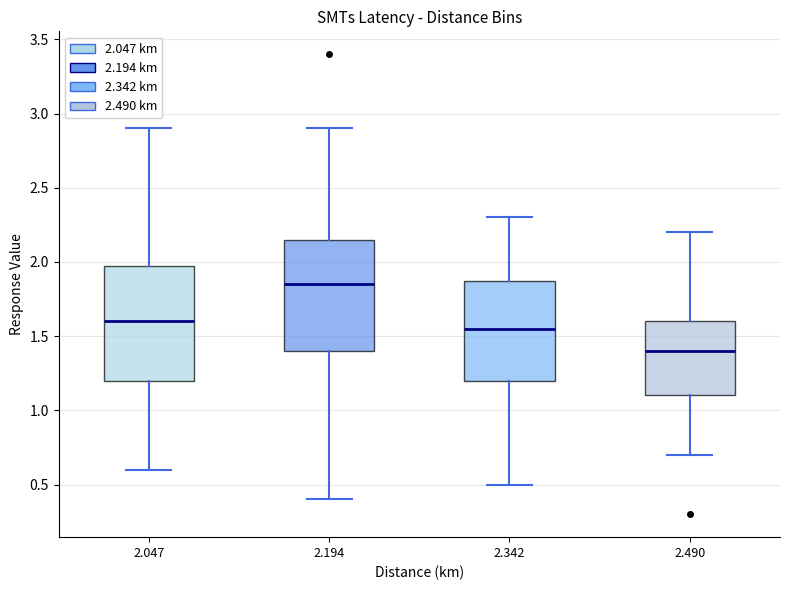

Reading left to right, read every box against the y-axis: the position of its median line, the range the box covers, and the ends of its whiskers. The values are not printed on the chart, so give them approximately, as read against the axis.

2.047: median 1.60, box 1.20 to 2.00, whiskers 0.60 to 2.90
2.194: median 1.85, box 1.40 to 2.15, whiskers 0.40 to 2.90
2.342: median 1.55, box 1.20 to 1.90, whiskers 0.50 to 2.30
2.490: median 1.40, box 1.10 to 1.60, whiskers 0.70 to 2.20